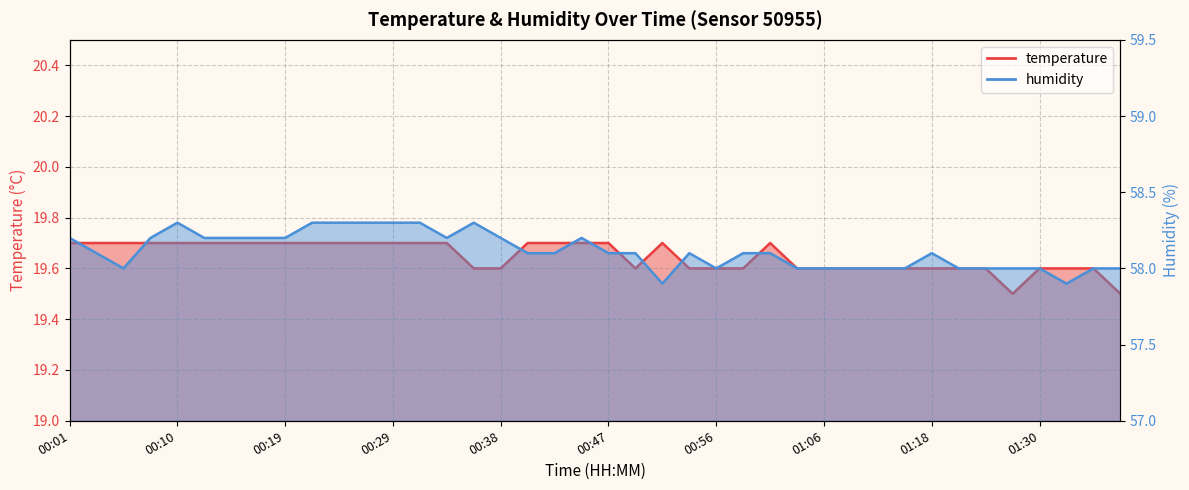

The temperature series shows 19.6 at 01:20. True or false?

True